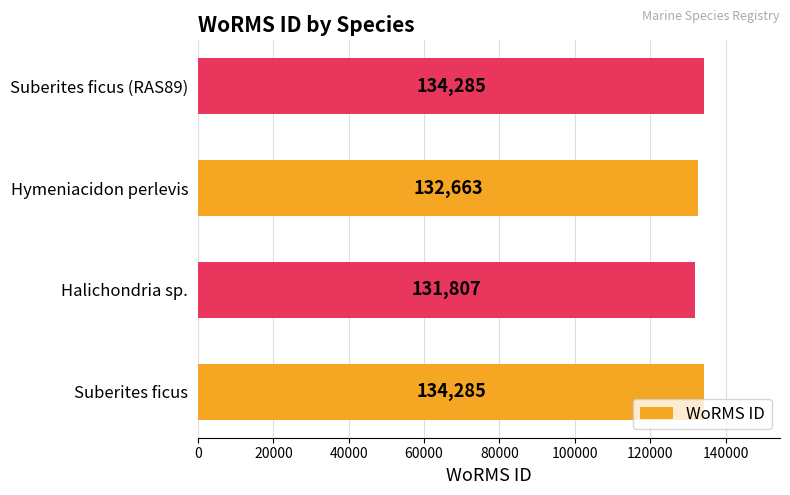

What is the smallest value displayed?

131807